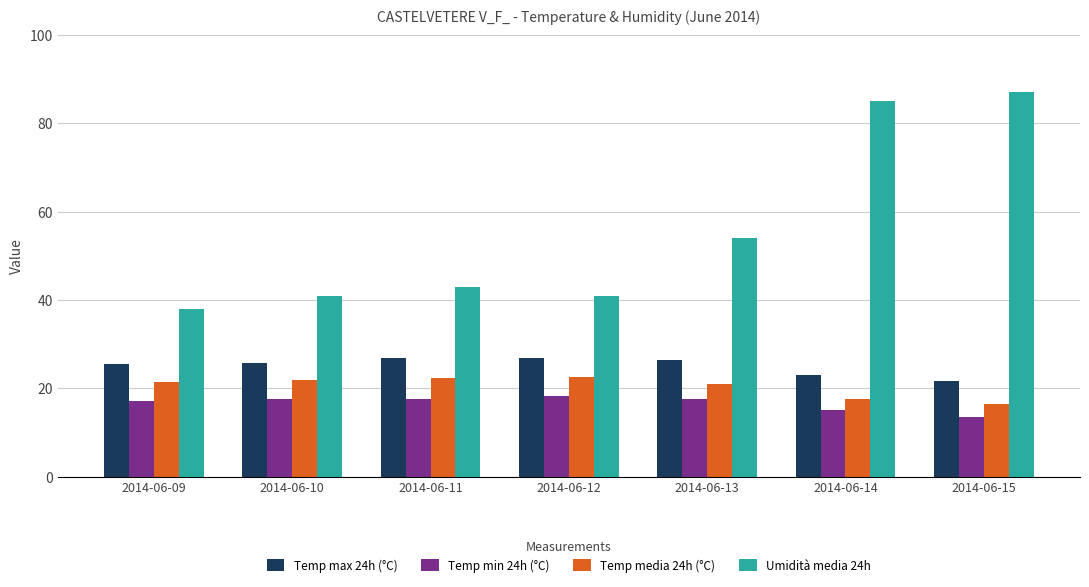

What is the difference between the Temp min 24h (°C) values at 2014-06-09 and 2014-06-15?

3.7